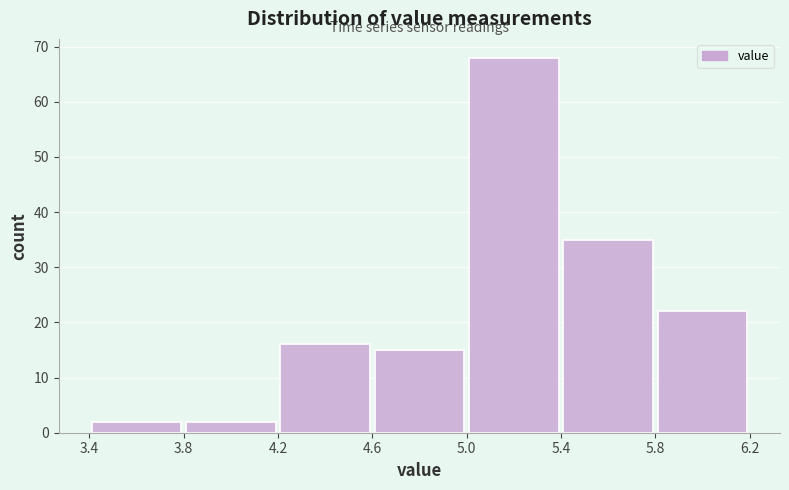

Reading left to right, list every bar in this chart as the range it spans on the x-axis followed by its height. The values are not printed on the chart, so give them approximately, as read against the axis.

3.4 to 3.8: 2
3.8 to 4.2: 2
4.2 to 4.6: 16
4.6 to 5.0: 15
5.0 to 5.4: 68
5.4 to 5.8: 35
5.8 to 6.2: 22